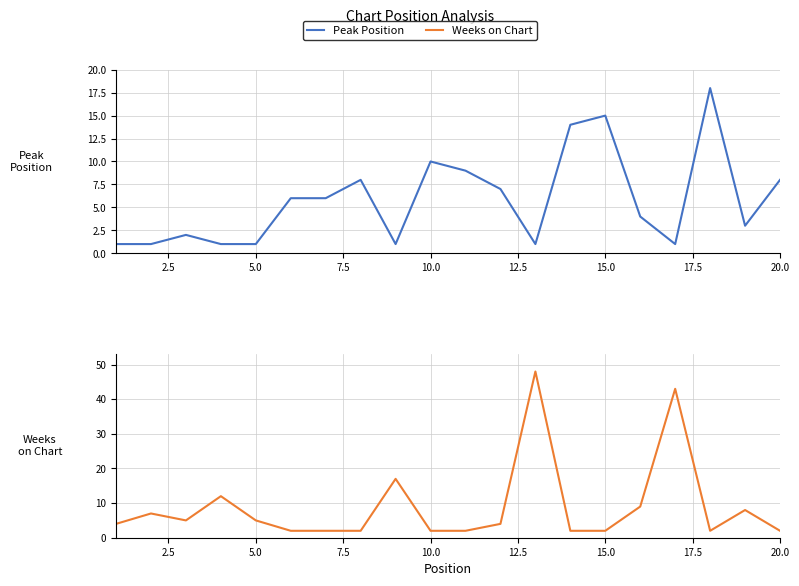

Reading left to right, list all the values displayed in this chart.

Peak Position: 1	1	2	1	1	6	6	8	1	10	9	7	1	14	15	4	1	18	3	8
Weeks on Chart: 4	7	5	12	5	2	2	2	17	2	2	4	48	2	2	9	43	2	8	2